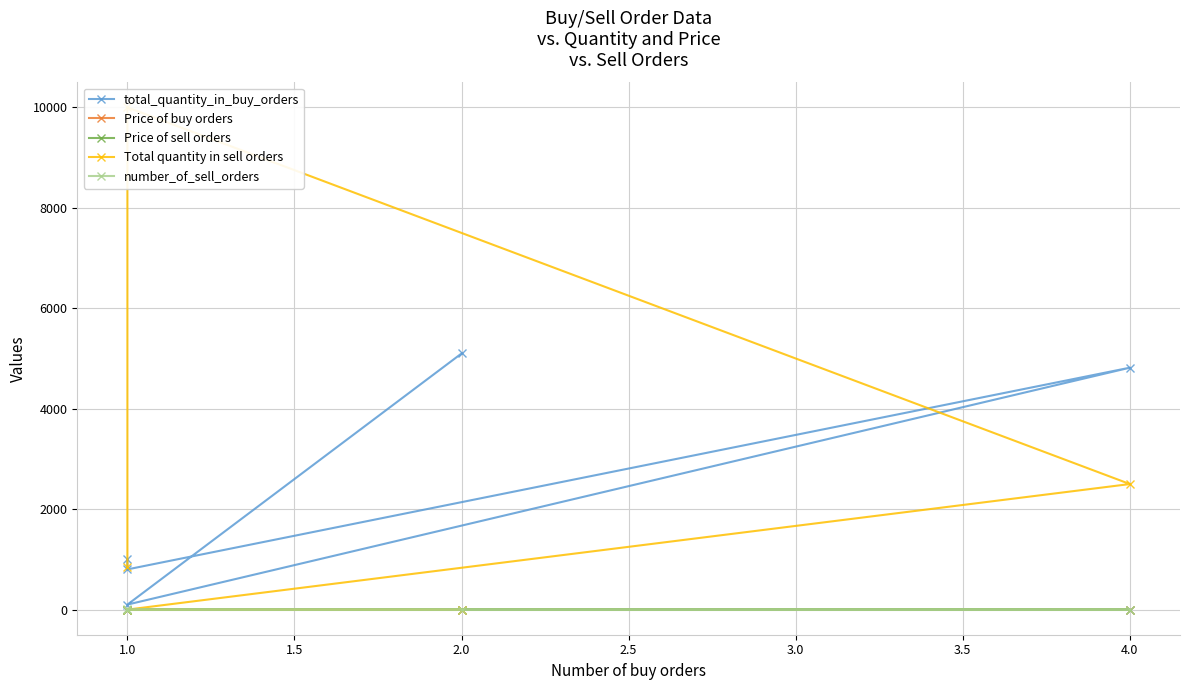

What is the total value across all series at 1.0?

10804.5